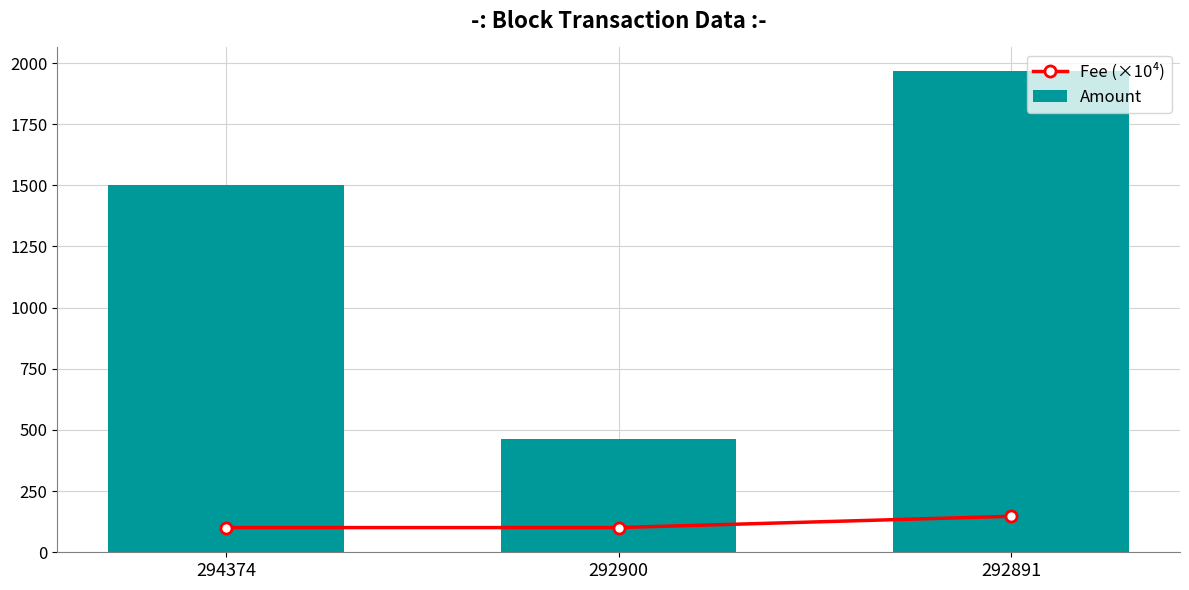

Rank the categories by Amount value from lowest to highest.

292900, 294374, 292891